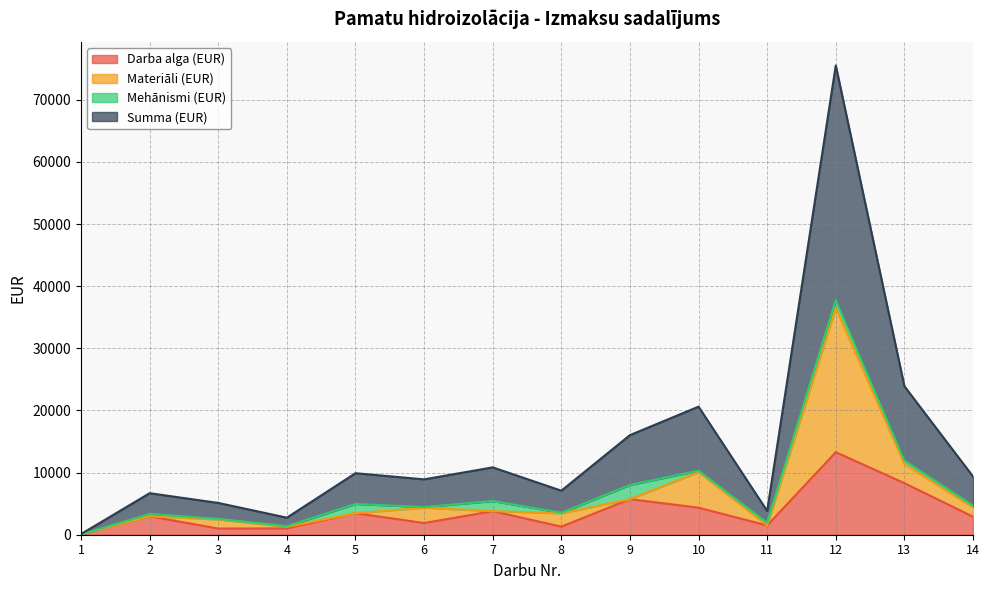

True or false: Darba alga (EUR) has a value of 4935.0 at 14.

False